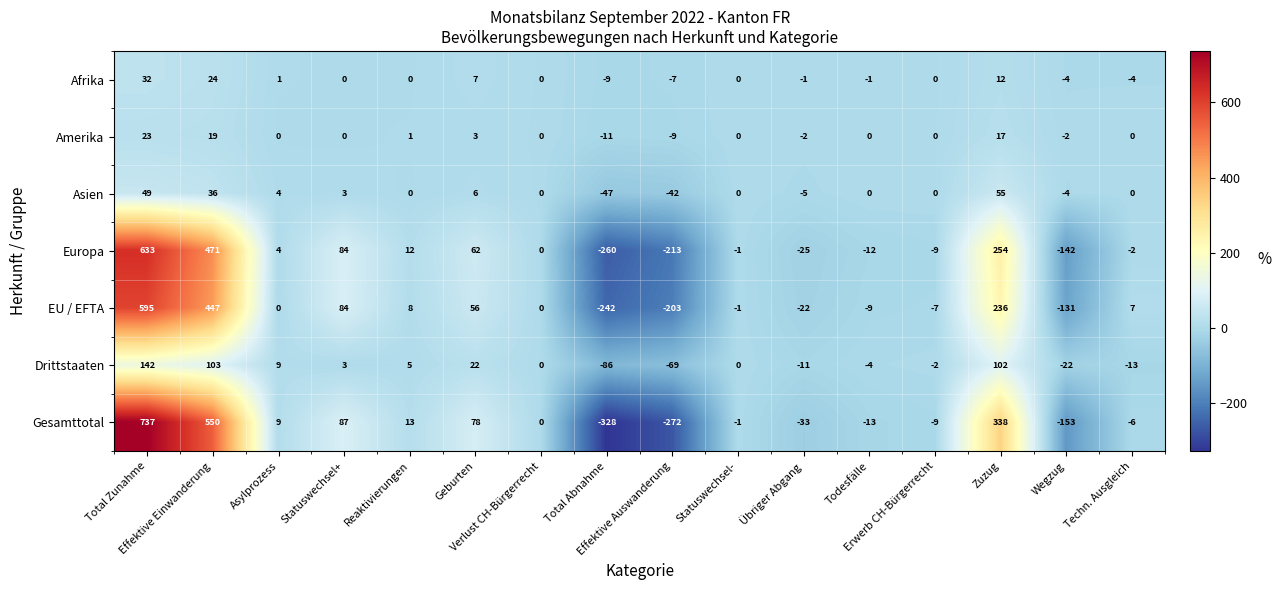

How many categories are shown in the chart?

16